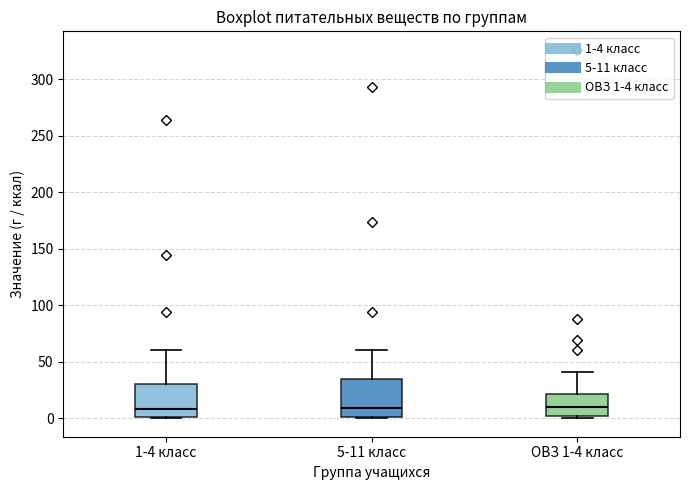

Where does the upper whisker of the box for 5-11 класс end on the y-axis? The values are not printed on the chart, so give them approximately, as read against the axis.

60